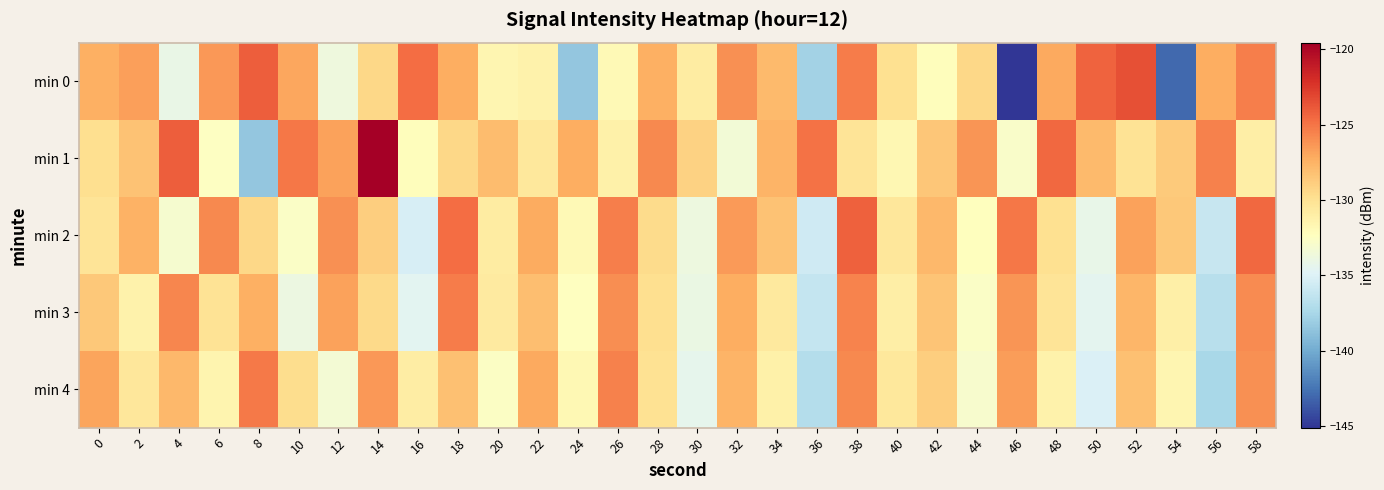

Reading left to right, transcribe all the data shown in this chart.

min 0: 0=-127.4	2=-126.7	4=-134.1	6=-126.4	8=-124.1	10=-127.0	12=-133.7	14=-129.4	16=-124.7	18=-127.3	20=-131.5	22=-131.3	24=-138.5	26=-131.9	28=-127.4	30=-130.8	32=-126.1	34=-127.9	36=-137.8	38=-125.3	40=-129.8	42=-132.2	44=-129.4	46=-145.1	48=-127.1	50=-124.3	52=-123.5	54=-142.9	56=-127.3	58=-125.4
min 1: 0=-129.8	2=-128.3	4=-124.1	6=-132.4	8=-138.5	10=-125.1	12=-126.8	14=-119.6	16=-132.2	18=-129.4	20=-128.0	22=-130.5	24=-127.3	26=-131.2	28=-125.8	30=-129.1	32=-133.4	34=-127.6	36=-124.9	38=-130.2	40=-131.7	42=-128.5	44=-126.3	46=-132.8	48=-124.5	50=-127.9	52=-130.1	54=-128.7	56=-125.5	58=-131.0
min 2: 0=-130.2	2=-127.5	4=-133.1	6=-125.8	8=-129.4	10=-132.7	12=-126.1	14=-128.9	16=-135.3	18=-124.7	20=-130.8	22=-127.2	24=-131.9	26=-125.4	28=-129.6	30=-133.8	32=-126.5	34=-128.3	36=-135.7	38=-124.2	40=-130.4	42=-127.8	44=-132.3	46=-125.1	48=-129.9	50=-134.2	52=-126.8	54=-128.6	56=-136.1	58=-124.5
min 3: 0=-128.6	2=-131.3	4=-125.7	6=-130.1	8=-127.4	10=-133.9	12=-126.8	14=-129.5	16=-134.6	18=-125.3	20=-130.7	22=-128.1	24=-132.4	26=-126.0	28=-129.8	30=-134.0	32=-127.3	34=-130.6	36=-136.2	38=-125.6	40=-131.0	42=-128.4	44=-132.7	46=-126.3	48=-130.2	50=-134.5	52=-127.7	54=-131.1	56=-136.8	58=-125.9
min 4: 0=-126.9	2=-130.4	4=-127.8	6=-131.5	8=-125.2	10=-129.7	12=-133.3	14=-126.4	16=-130.9	18=-128.2	20=-132.6	22=-127.1	24=-131.8	26=-125.5	28=-130.0	30=-134.4	32=-127.6	34=-131.2	36=-137.0	38=-125.8	40=-130.5	42=-128.9	44=-133.0	46=-126.6	48=-131.3	50=-135.1	52=-128.2	54=-131.6	56=-137.5	58=-126.1